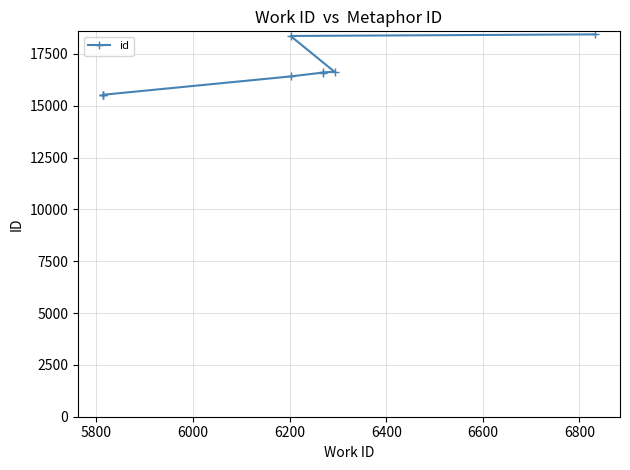

What is the difference between the second highest and second lowest values?

2852